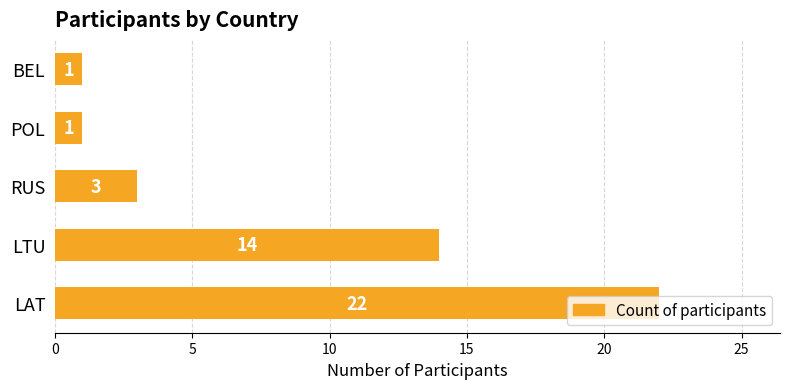

The chart shows a value of 35 at LAT. True or false?

False